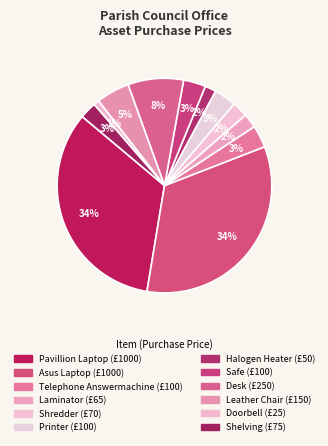

How many segments does this pie chart have?

12